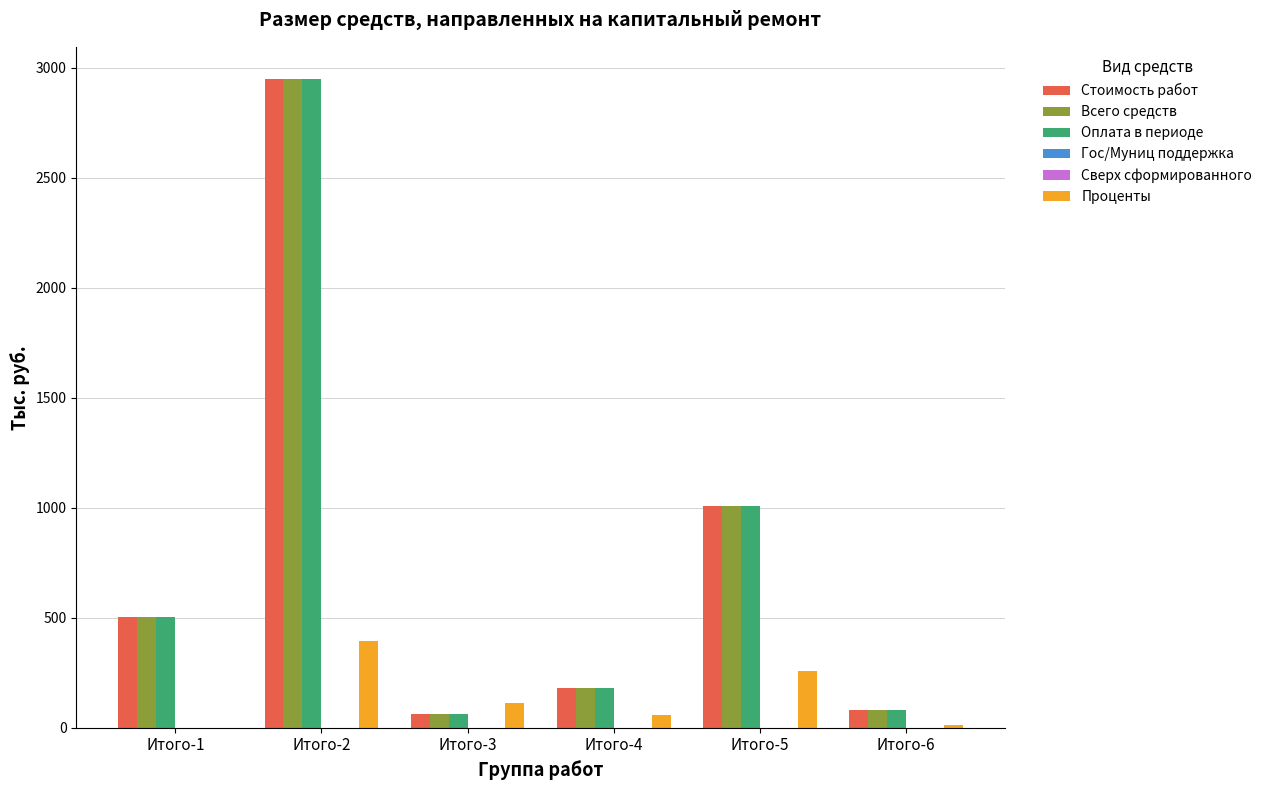

What is the value of the Стоимость работ bar at the 3rd from the left?

61.5